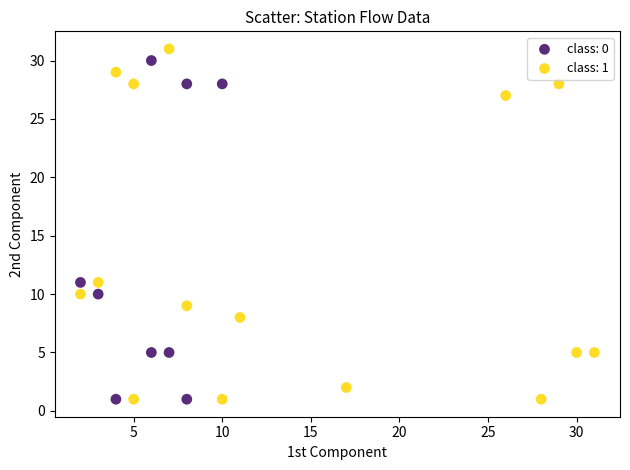

What are all the series names shown in the legend?

class: 0, class: 1